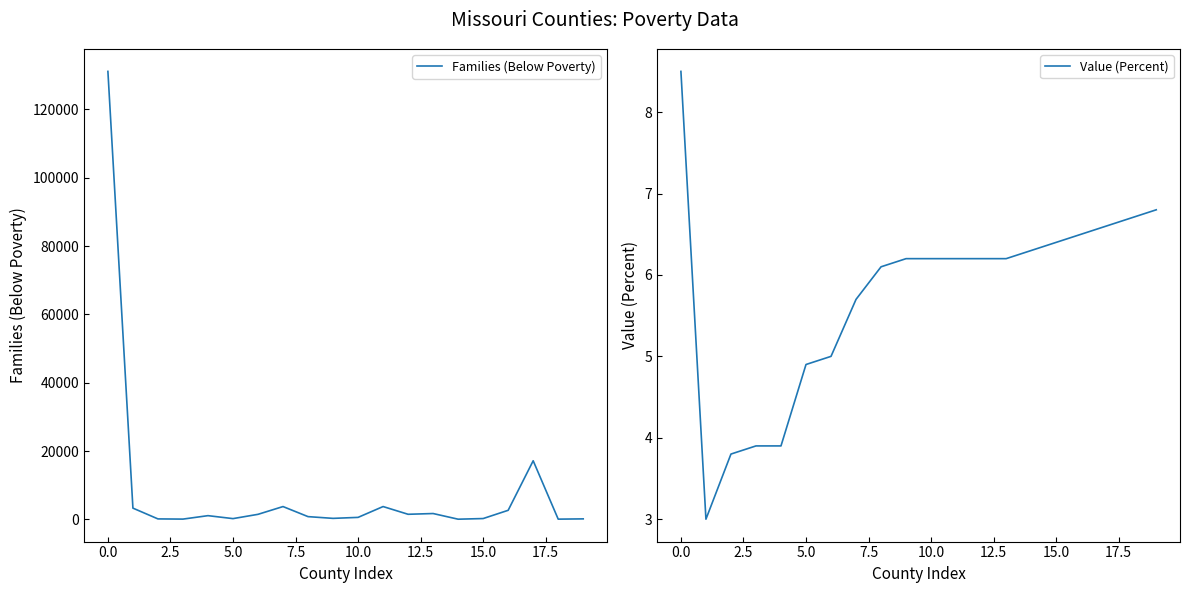

What is the maximum value for Families (Below Poverty)?

131137